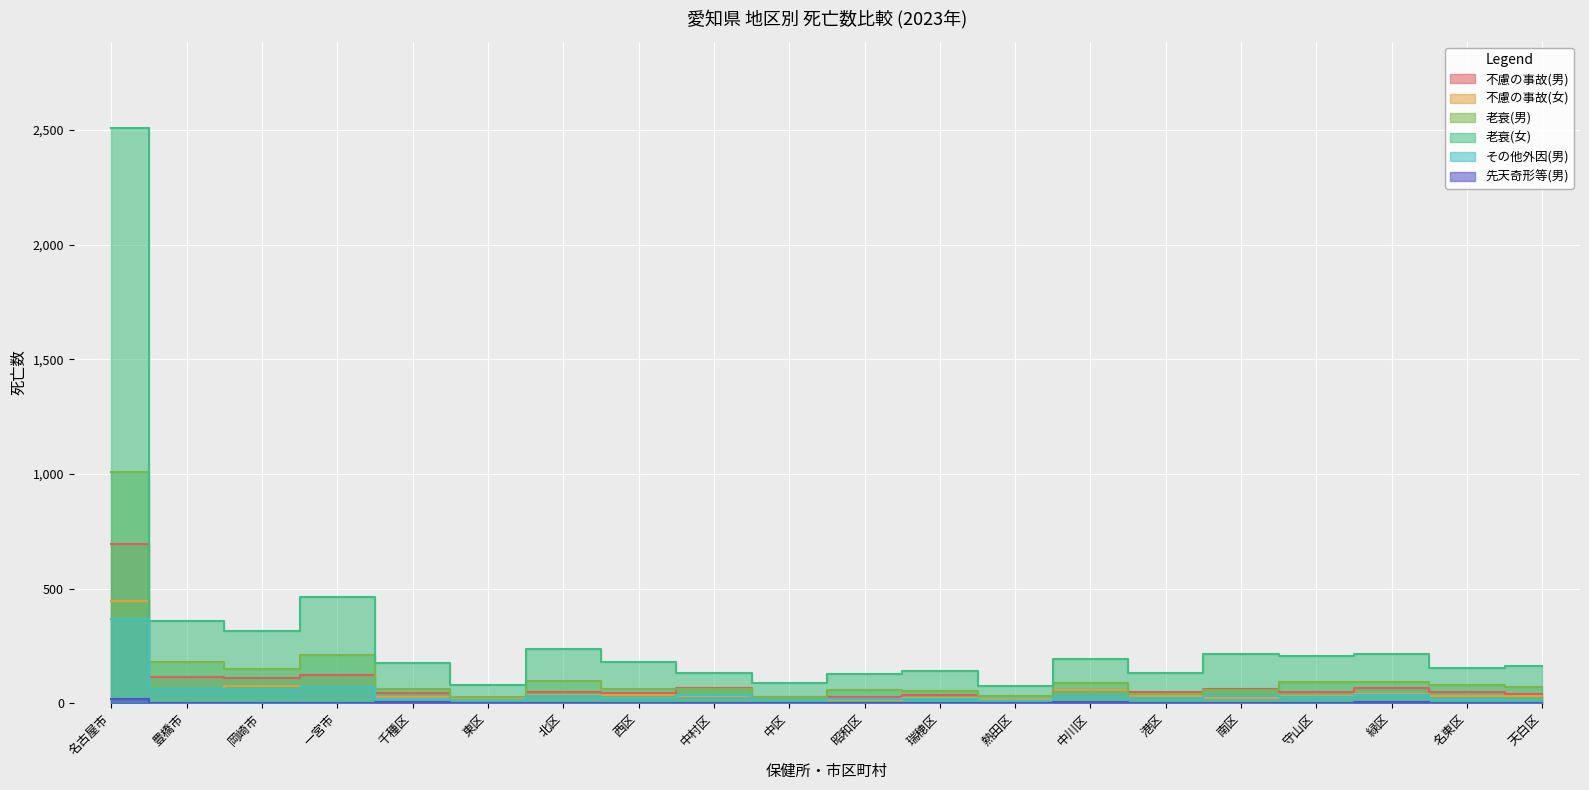

What is the difference between the maximum and second lowest values in the 先天奇形等(男) series?

17